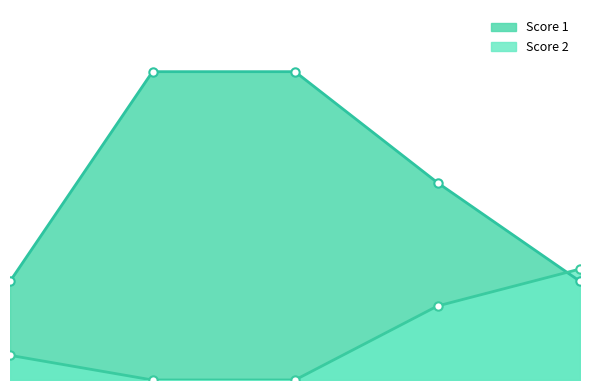

Which category has the highest value in the Score 2 series?

5